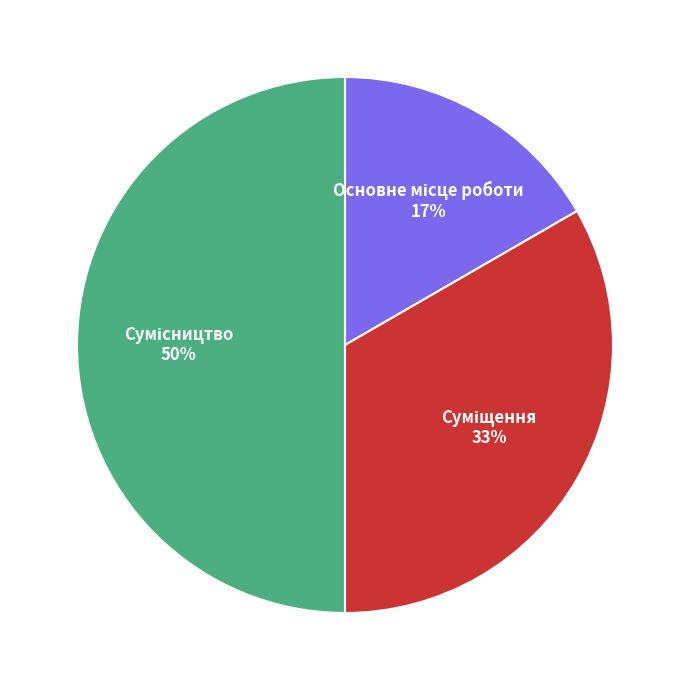

To the nearest percent, what is the average slice percentage?

33%